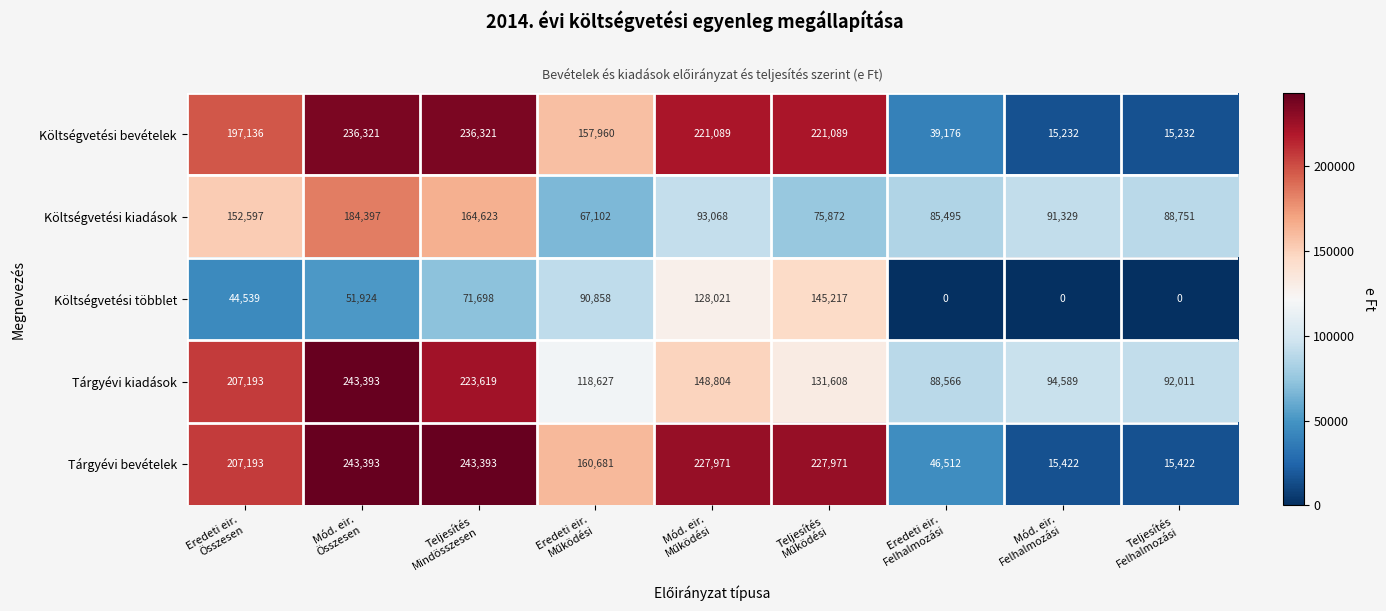

What is the difference between the maximum and minimum values in the Tárgyévi kiadások series?

154827